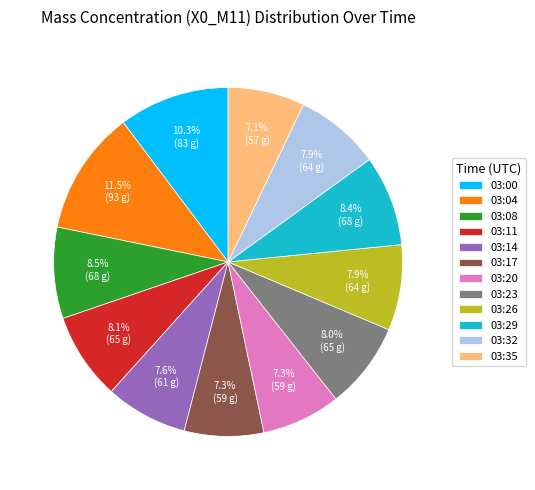

Combined, do 03:14 and 03:20 account for over 50%?

No